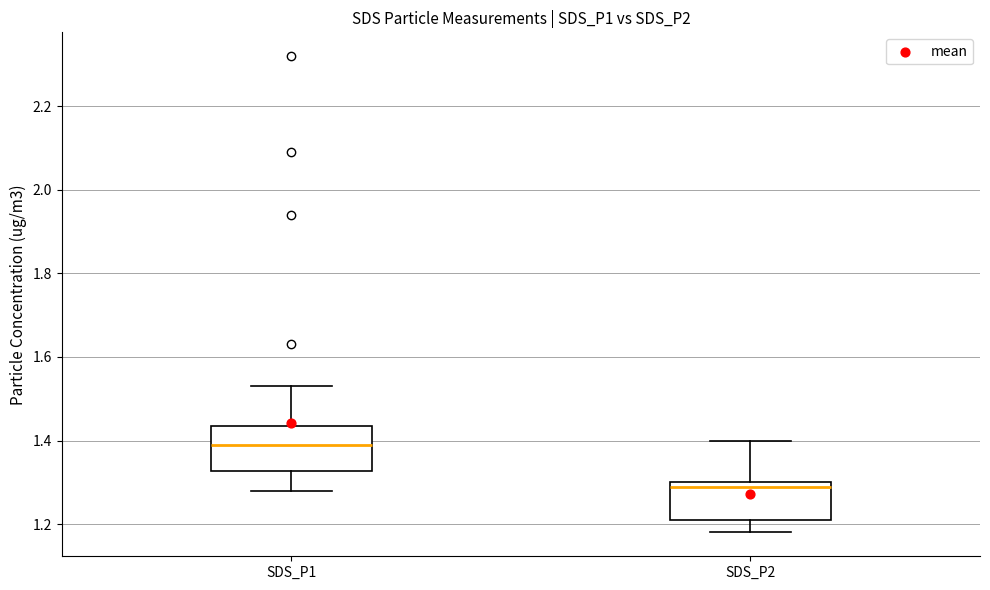

Which box's median line is the lowest?

SDS_P2